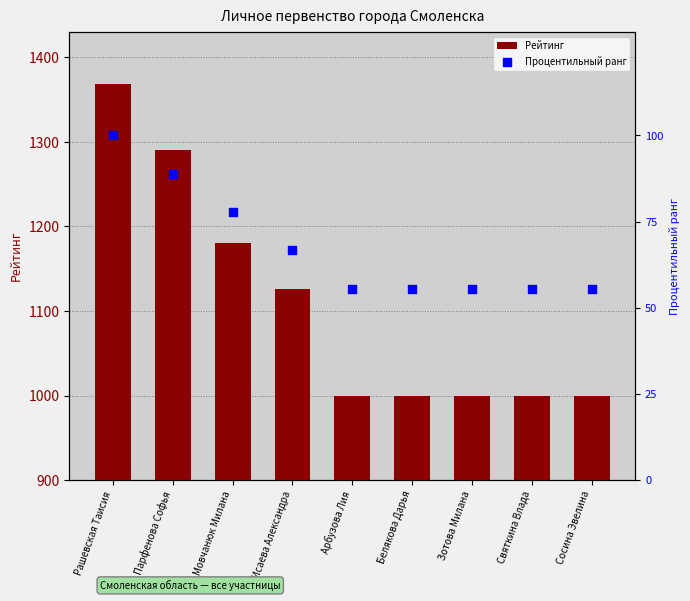

At which category is the sum across all series the highest?

Рашевская Таисия